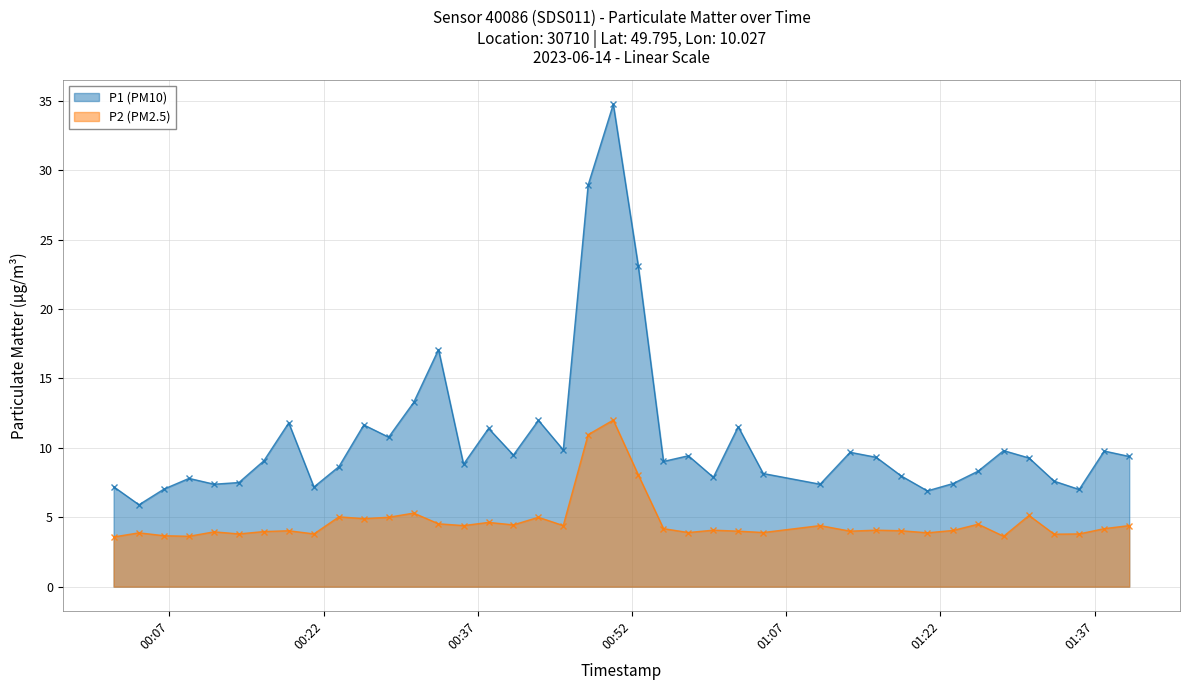

Reading left to right, what are all the values shown in this chart?

P1 (PM10): 2023-06-14T00:01:35=7.2	2023-06-14T00:04:03=5.9	2023-06-14T00:06:29=7.0	2023-06-14T00:08:55=7.8	2023-06-14T00:11:21=7.4	2023-06-14T00:13:46=7.5	2023-06-14T00:16:12=9.1	2023-06-14T00:18:37=11.8	2023-06-14T00:21:04=7.2	2023-06-14T00:23:30=8.7	2023-06-14T00:25:55=11.7	2023-06-14T00:28:20=10.8	2023-06-14T00:30:46=13.3	2023-06-14T00:33:11=17.1	2023-06-14T00:35:37=8.8	2023-06-14T00:38:03=11.4	2023-06-14T00:40:28=9.5	2023-06-14T00:42:54=12.0	2023-06-14T00:45:19=9.8	2023-06-14T00:47:44=28.9	2023-06-14T00:50:11=34.8	2023-06-14T00:52:37=23.1	2023-06-14T00:55:04=9.0	2023-06-14T00:57:29=9.4	2023-06-14T00:59:55=7.9	2023-06-14T01:02:20=11.5	2023-06-14T01:04:46=8.2	2023-06-14T01:10:18=7.4	2023-06-14T01:13:13=9.7	2023-06-14T01:15:45=9.3	2023-06-14T01:18:12=8.0	2023-06-14T01:20:44=6.9	2023-06-14T01:23:14=7.4	2023-06-14T01:25:40=8.3	2023-06-14T01:28:09=9.8	2023-06-14T01:30:37=9.3	2023-06-14T01:33:04=7.6	2023-06-14T01:35:30=7.0	2023-06-14T01:37:56=9.8	2023-06-14T01:40:22=9.4
P2 (PM2.5): 2023-06-14T00:01:35=3.6	2023-06-14T00:04:03=3.9	2023-06-14T00:06:29=3.7	2023-06-14T00:08:55=3.6	2023-06-14T00:11:21=4.0	2023-06-14T00:13:46=3.8	2023-06-14T00:16:12=4.0	2023-06-14T00:18:37=4.0	2023-06-14T00:21:04=3.8	2023-06-14T00:23:30=5.0	2023-06-14T00:25:55=4.9	2023-06-14T00:28:20=5.0	2023-06-14T00:30:46=5.3	2023-06-14T00:33:11=4.5	2023-06-14T00:35:37=4.4	2023-06-14T00:38:03=4.6	2023-06-14T00:40:28=4.5	2023-06-14T00:42:54=5.0	2023-06-14T00:45:19=4.4	2023-06-14T00:47:44=10.9	2023-06-14T00:50:11=12.0	2023-06-14T00:52:37=8.1	2023-06-14T00:55:04=4.2	2023-06-14T00:57:29=3.9	2023-06-14T00:59:55=4.1	2023-06-14T01:02:20=4.0	2023-06-14T01:04:46=3.9	2023-06-14T01:10:18=4.4	2023-06-14T01:13:13=4.0	2023-06-14T01:15:45=4.1	2023-06-14T01:18:12=4.0	2023-06-14T01:20:44=3.9	2023-06-14T01:23:14=4.0	2023-06-14T01:25:40=4.5	2023-06-14T01:28:09=3.6	2023-06-14T01:30:37=5.1	2023-06-14T01:33:04=3.8	2023-06-14T01:35:30=3.8	2023-06-14T01:37:56=4.2	2023-06-14T01:40:22=4.4